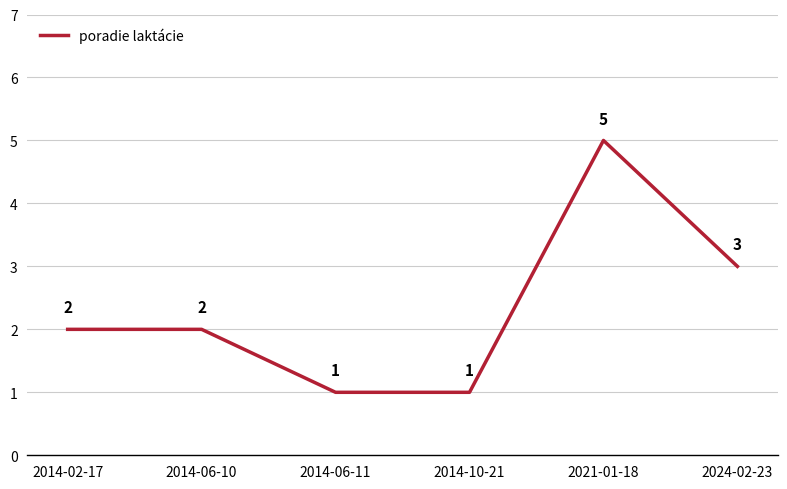

Reading left to right, list all the values displayed in this chart.

2	2	1	1	5	3